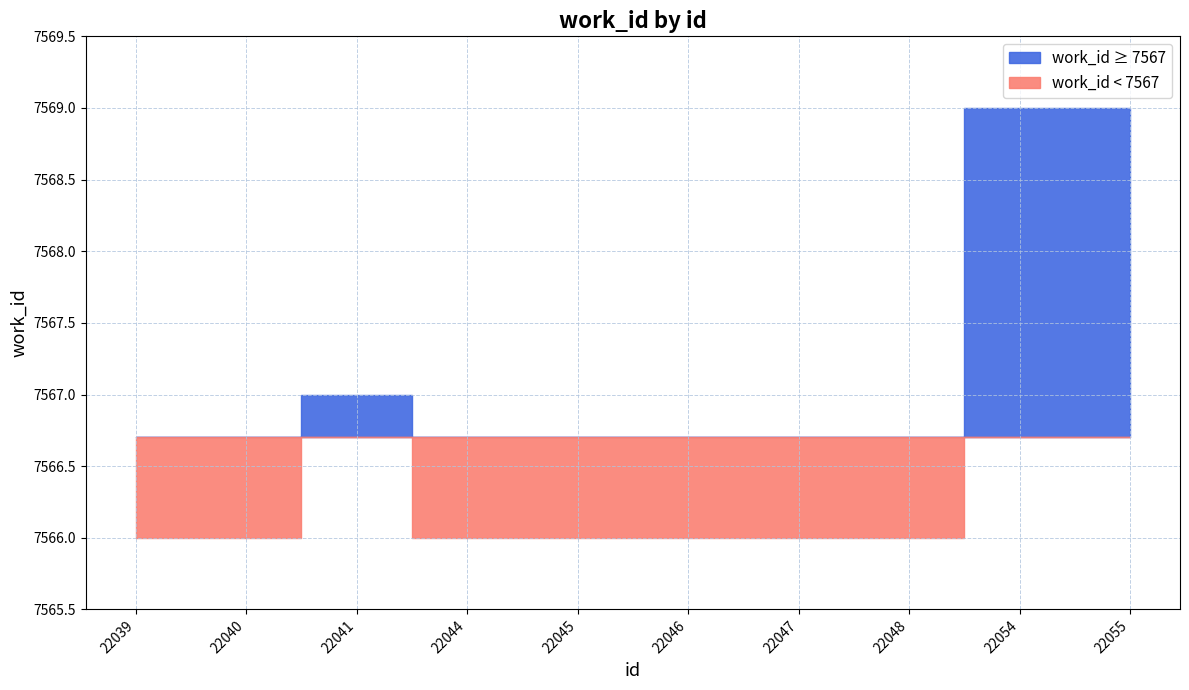

What is the sum of all values?

75667